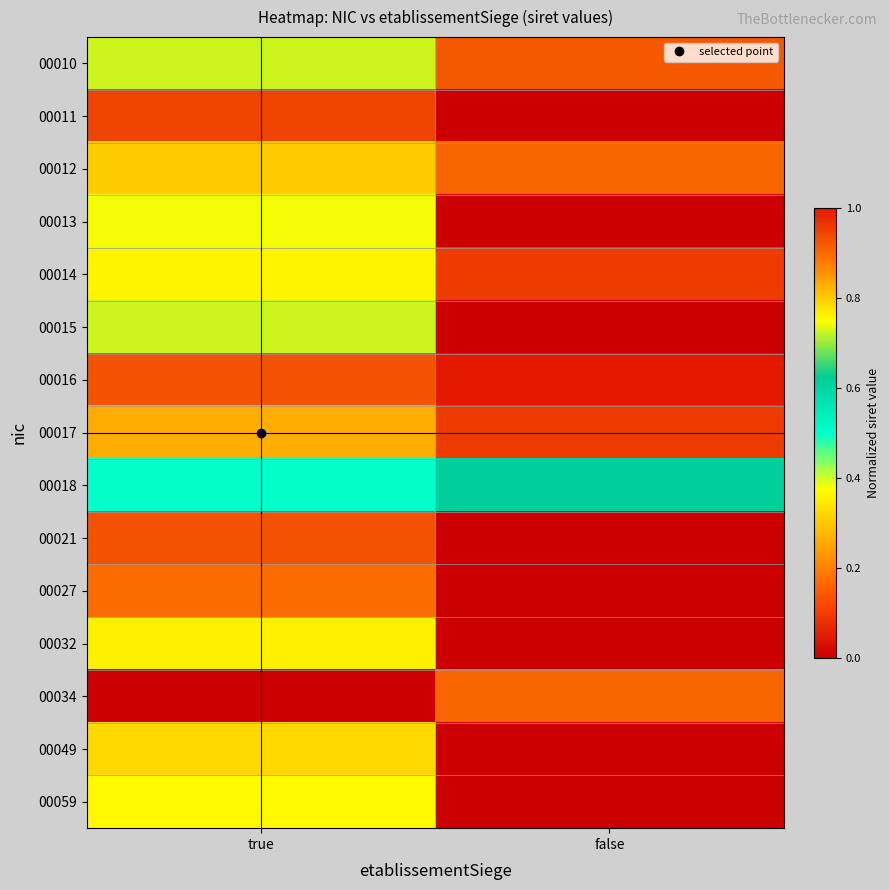

What is the spread (max minus min) of values at false?

1.0